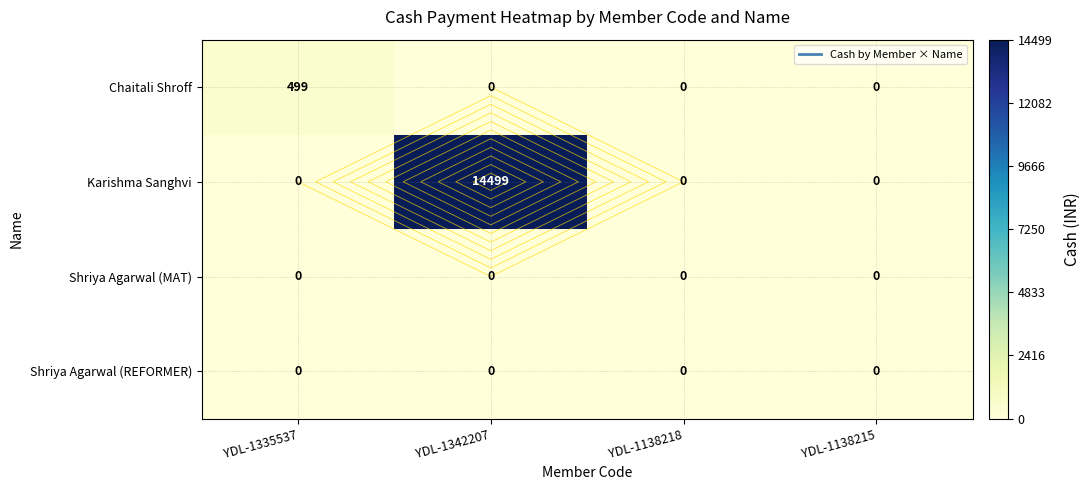

How many categories are shown in the chart?

4